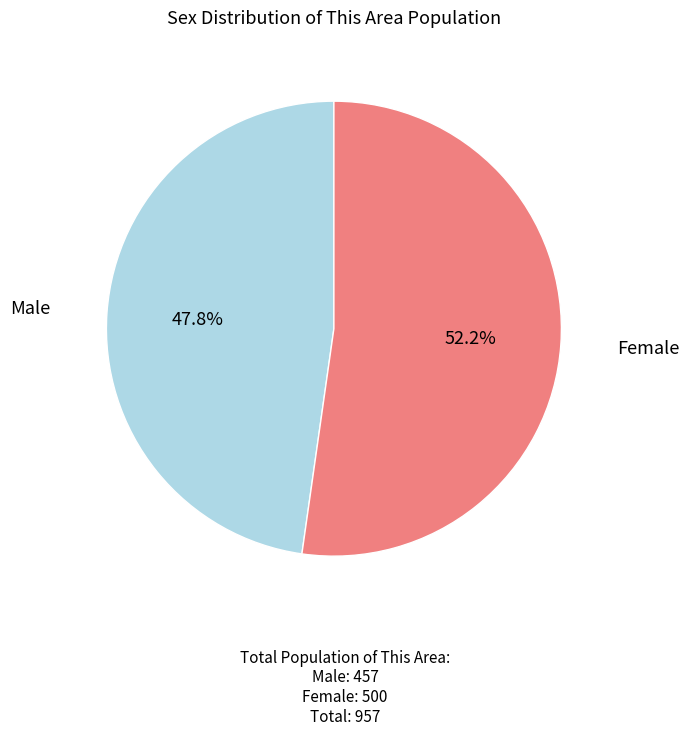

Is there a majority slice in this chart?

Yes